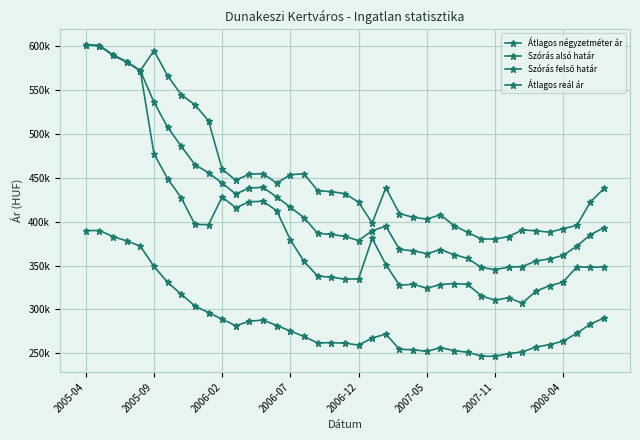

What is the difference between the maximum and minimum values in the Szórás alsó határ series?

294642